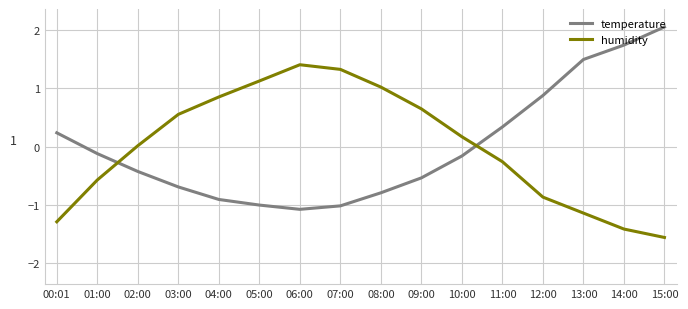

What is the spread (max minus min) of values at 06:00?

2.5